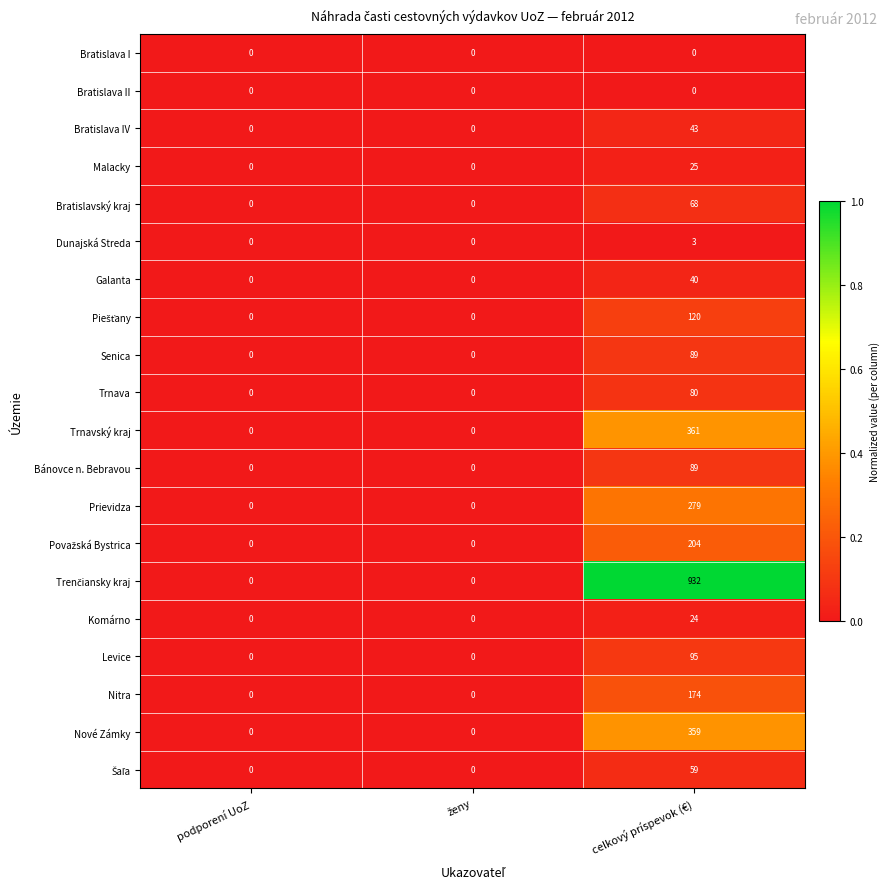

What is the average value of the Nové Zámky series?

120